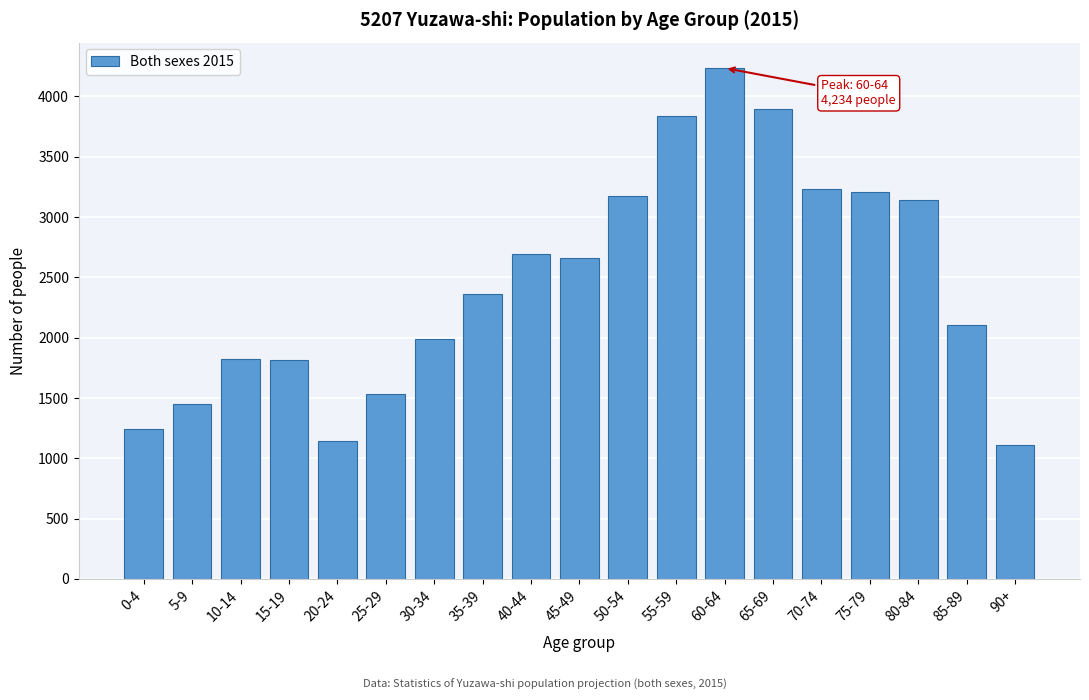

The chart shows a value of 1113 at 90+. True or false?

True